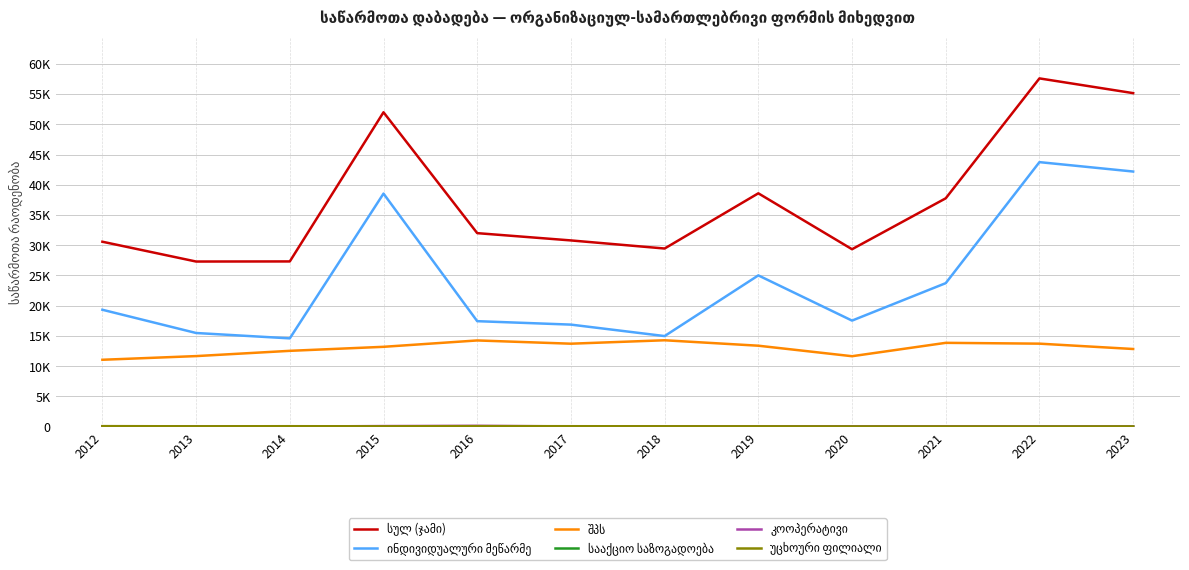

Does the chart display data point markers on the line(s)?

No